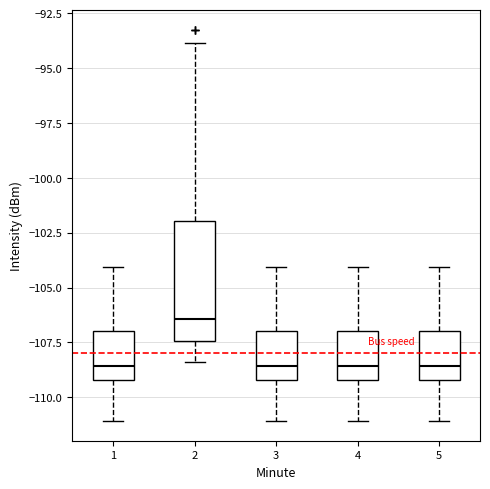

Where does the median line of the box at x = 2 sit on the y-axis? The values are not printed on the chart, so give them approximately, as read against the axis.

-106.5